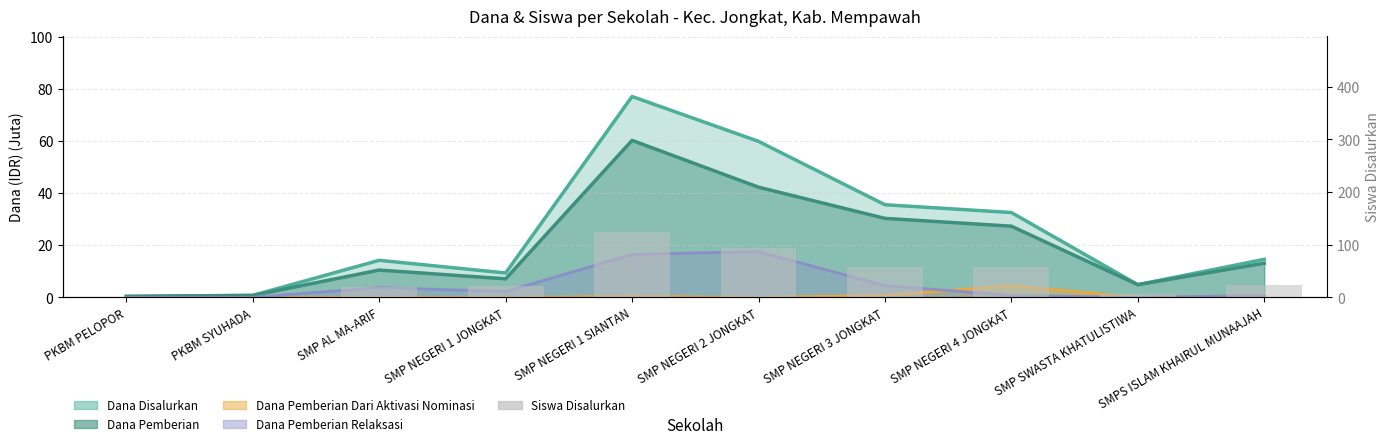

What is the maximum value shown in the chart?

124